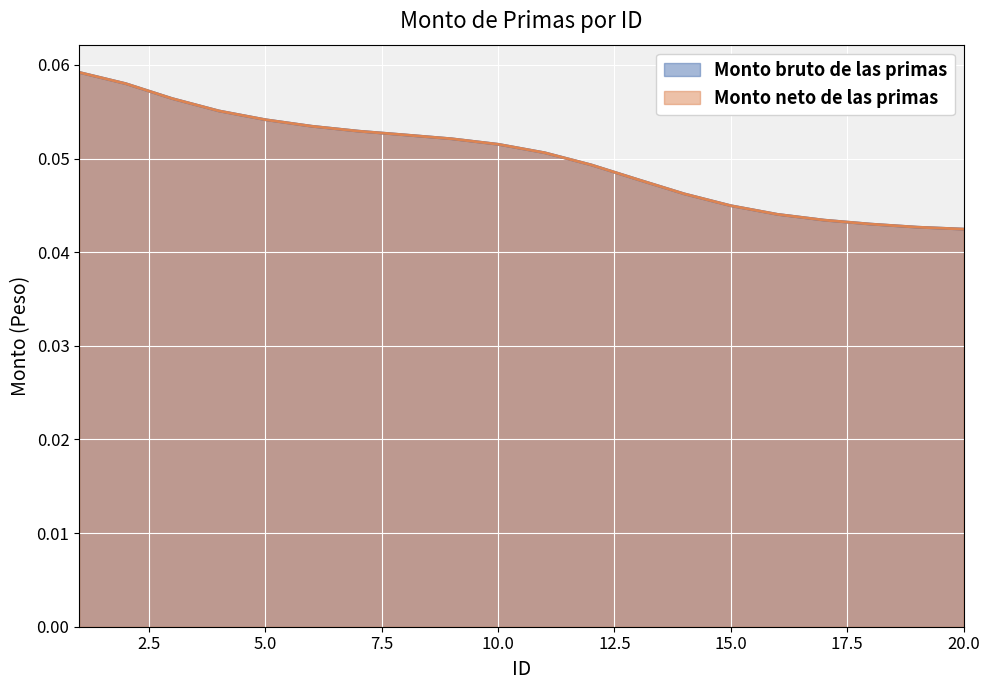

Rank the series by their maximum value, from lowest to highest.

Monto bruto de las primas, Monto neto de las primas